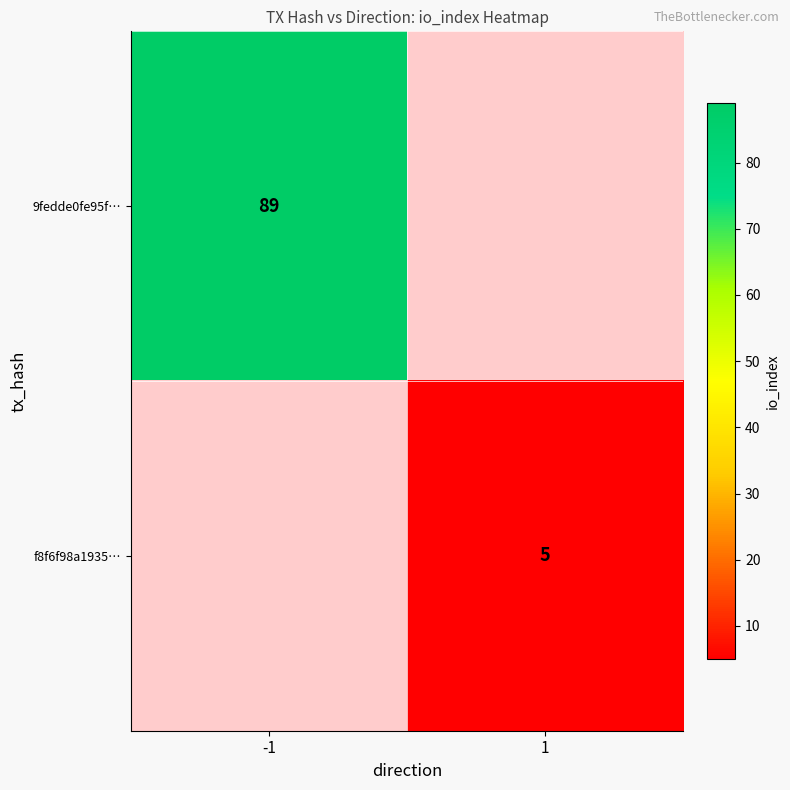

Is the value of f8f6f98a1935… at 1 greater than the value of 9fedde0fe95f… at -1?

No